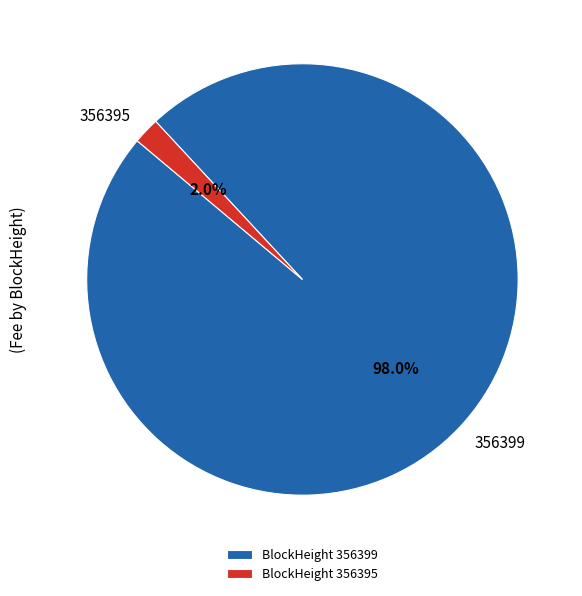

Is 356395 the majority of the pie?

No